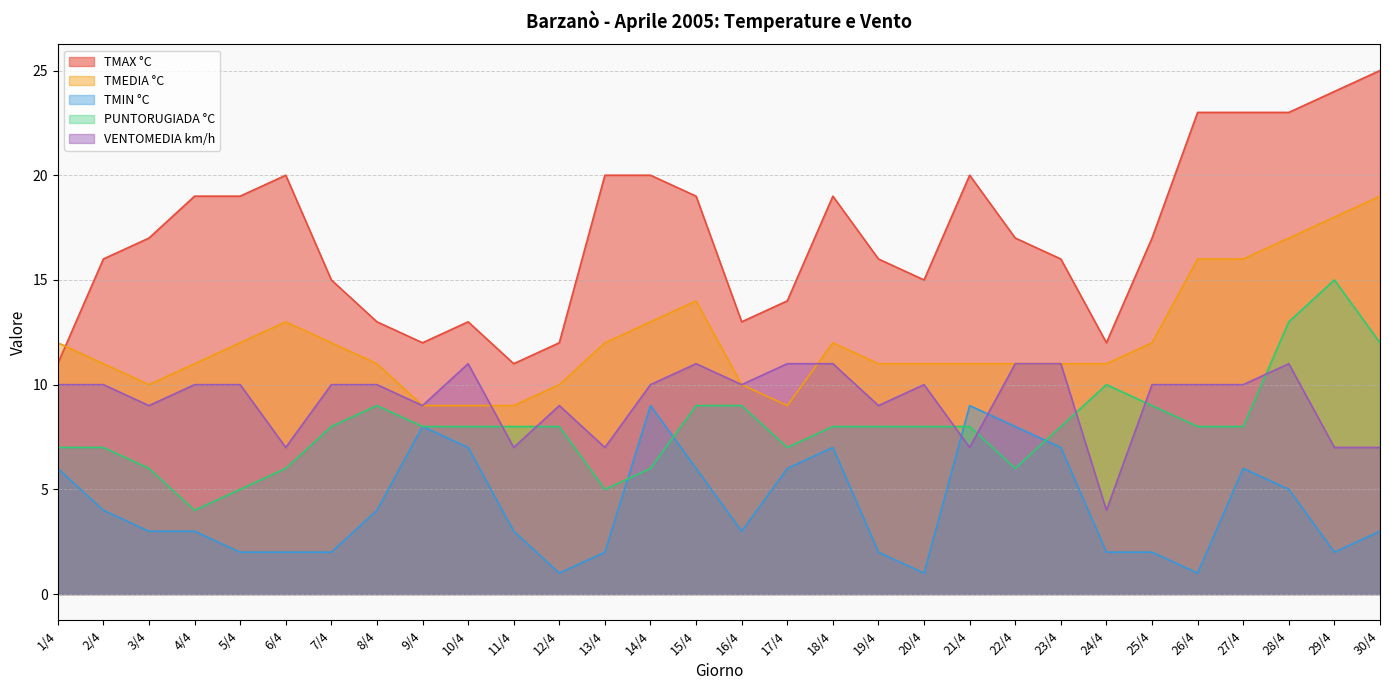

What is the difference between the maximum and minimum values in the TMEDIA °C series?

10